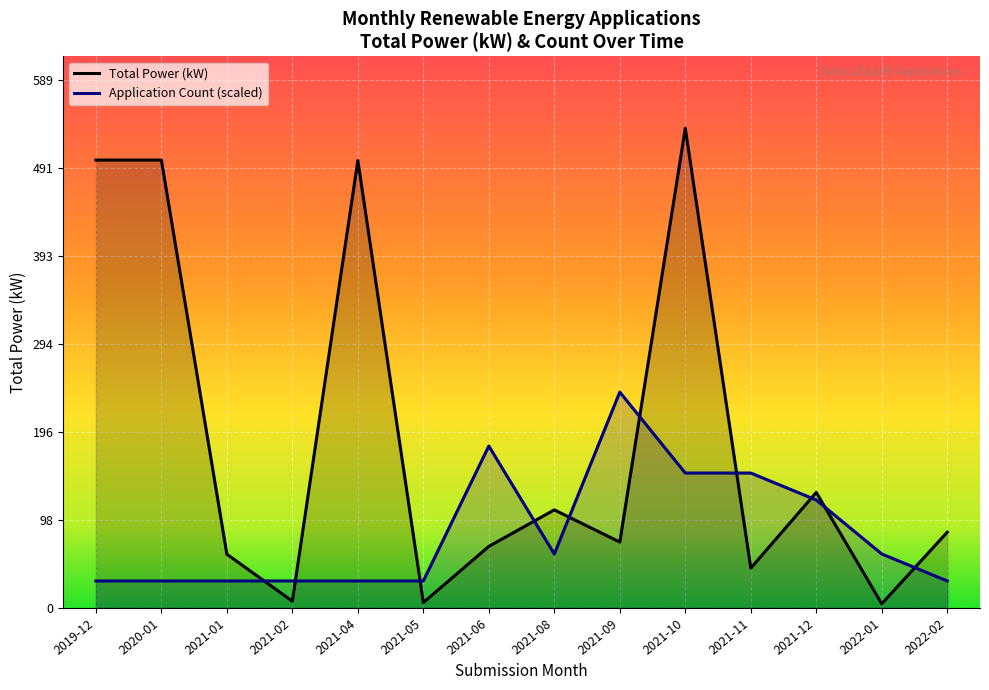

Which series ends up on top after the final intersection of Application Count (scaled) and Total Power (kW)?

Total Power (kW)